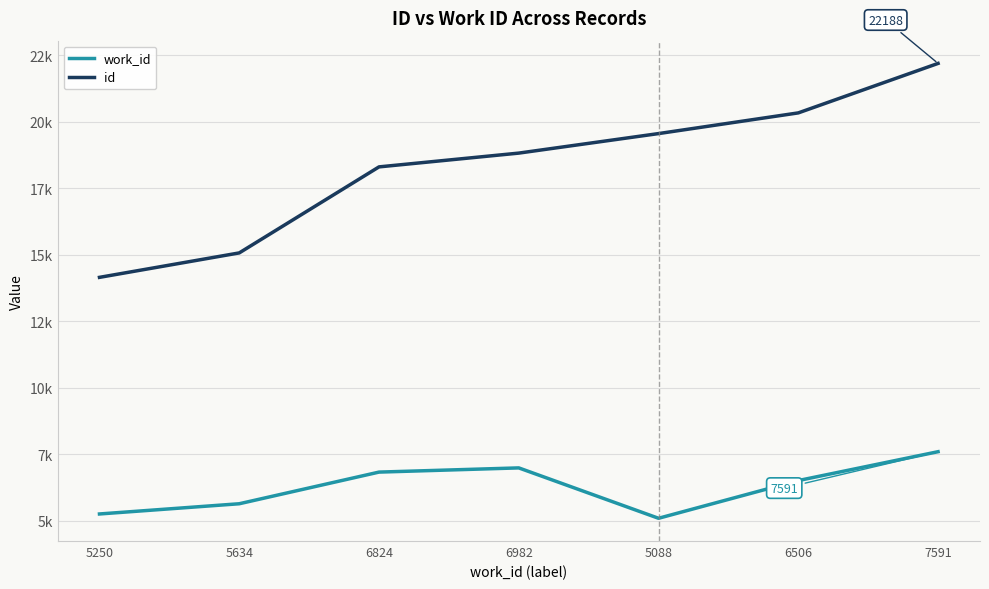

Is it true that id equals 15064 at 5634?

True